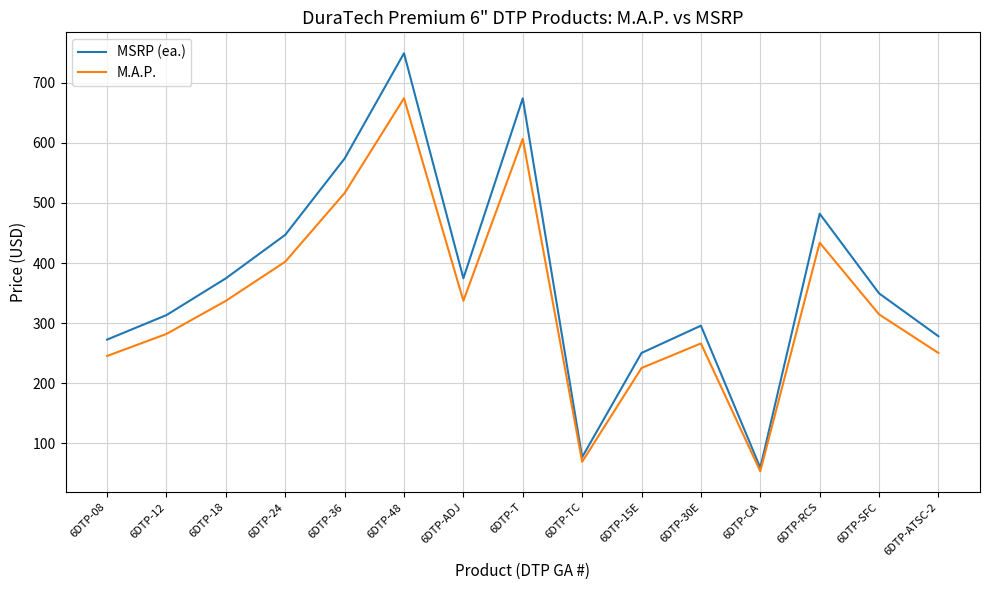

What is the lowest value of the M.A.P. series?

53.4